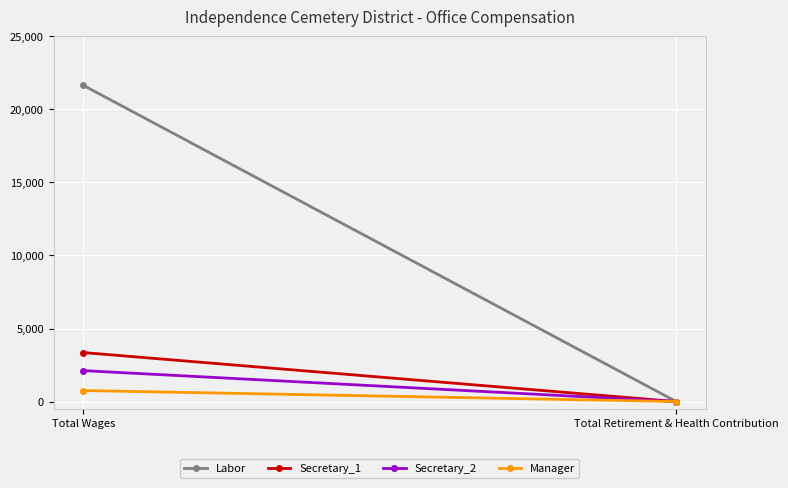

At how many categories does at least one series exceed 5496?

1